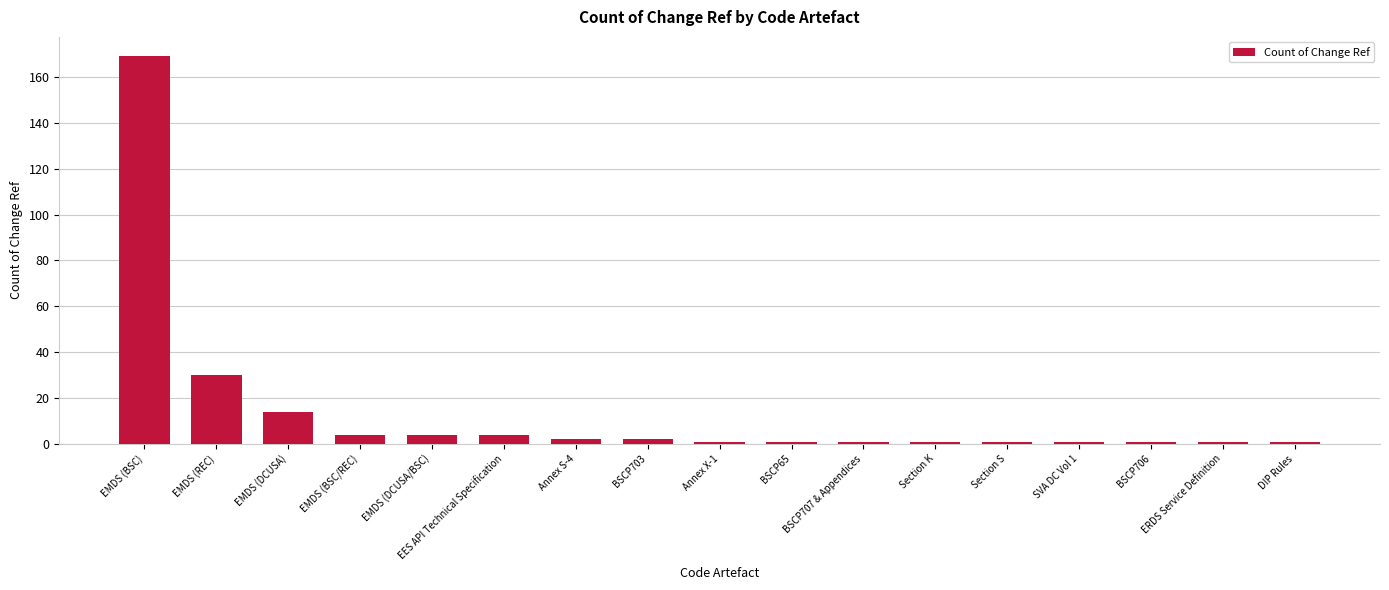

What is the greatest value displayed?

169